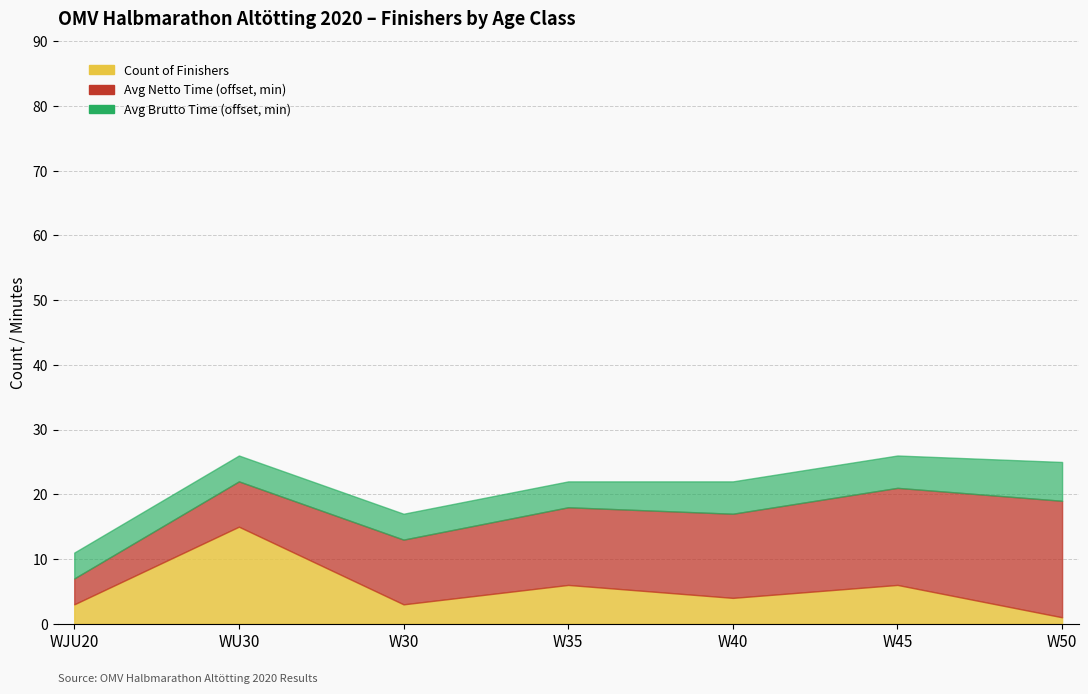

Reading left to right, transcribe all the data shown in this chart.

Count: 3	15	3	6	4	6	1
Avg_Netto_min: 54	57	60	62	63	65	68
Avg_Brutto_min: 56	59	62	64	66	68	72